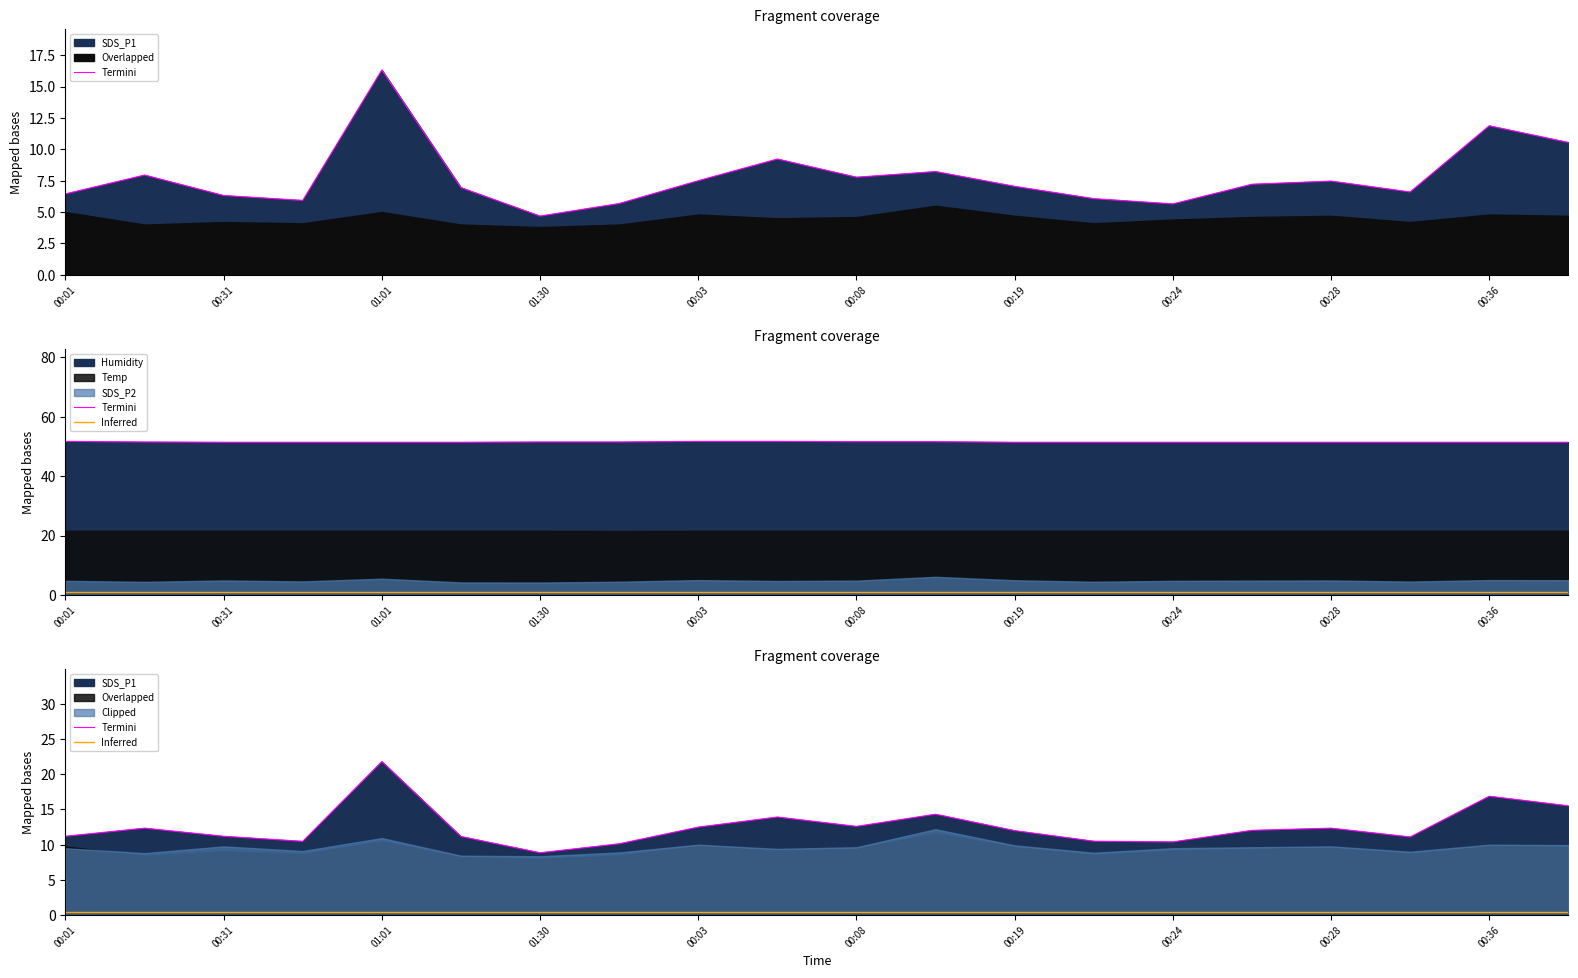

At which label does Overlapped first exceed 4?

00:01